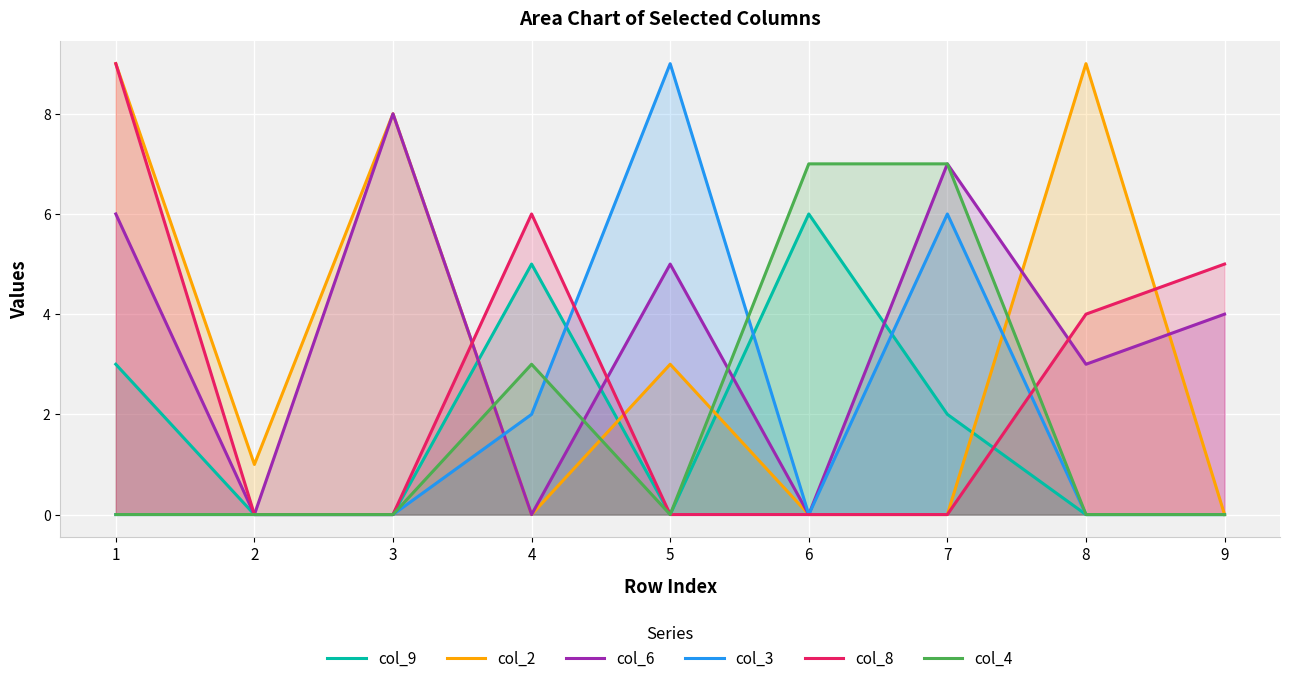

Rank the series at 6 from lowest to highest value.

col_2, col_6, col_3, col_8, col_9, col_4